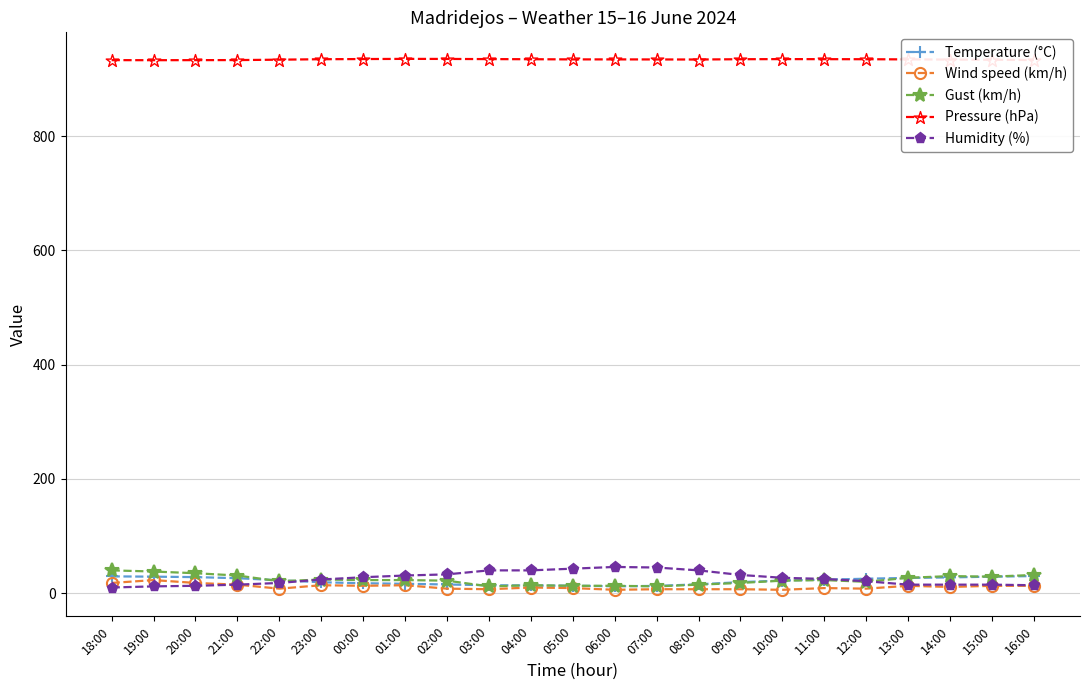

True or false: Gust (km/h) and Pressure (hPa) cross at least once.

False